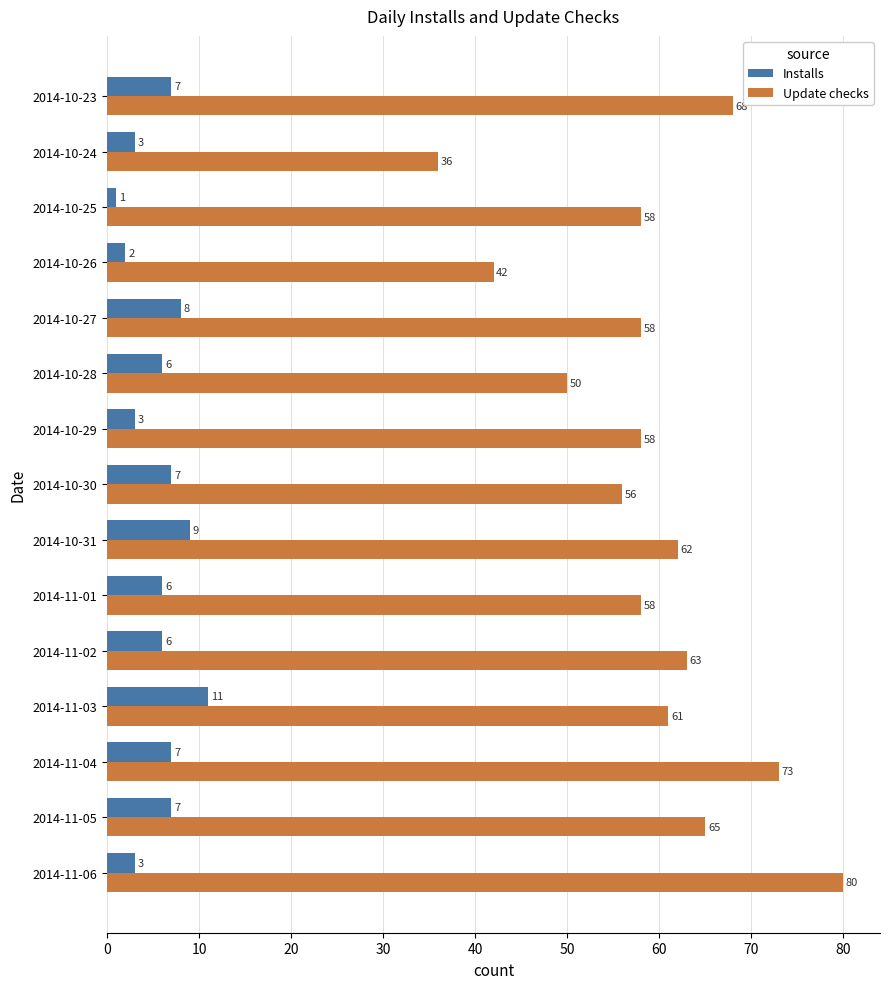

At 2014-10-29, list the series in order from largest to smallest.

Update checks, Installs